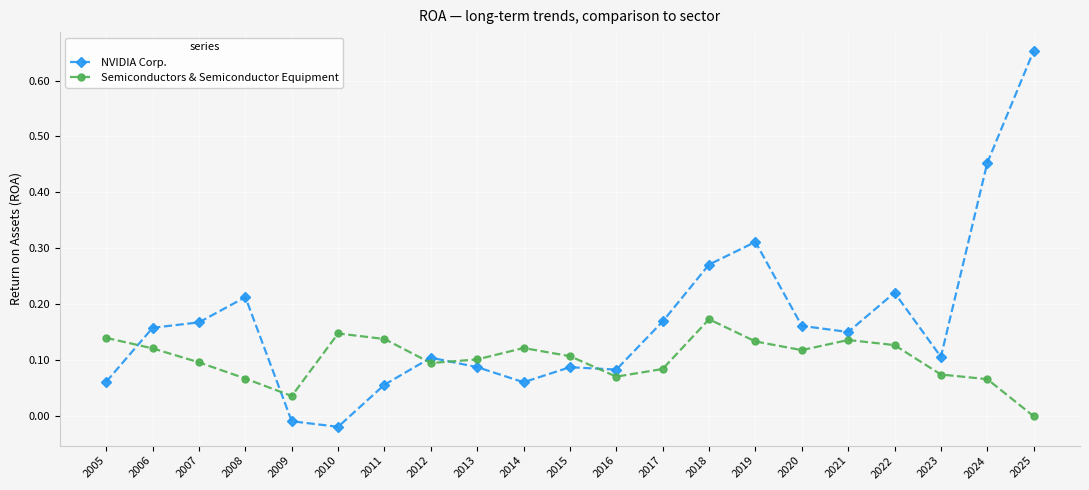

At which category is the sum across all series the highest?

2025